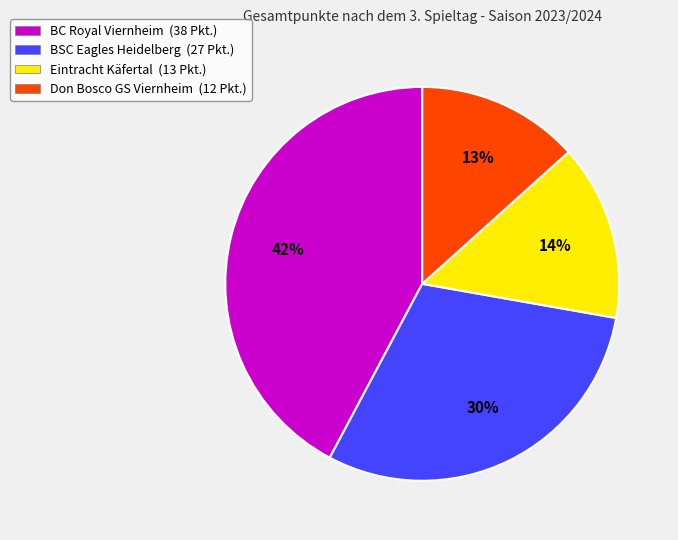

Is the sum of Eintracht Käfertal (13 Pkt.) and BSC Eagles Heidelberg (27 Pkt.) greater than half?

No